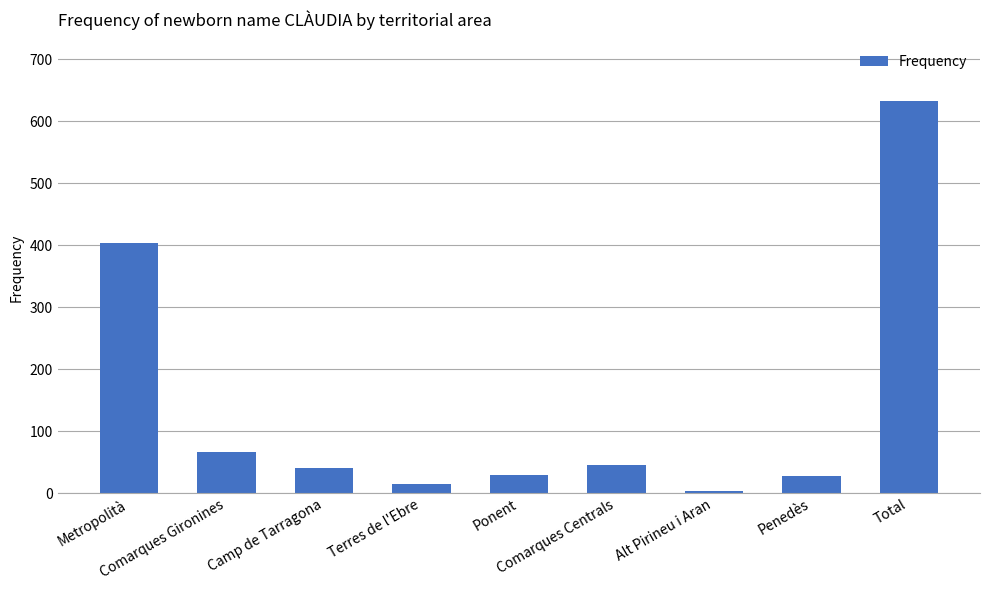

What is the difference between the maximum and minimum values?

628